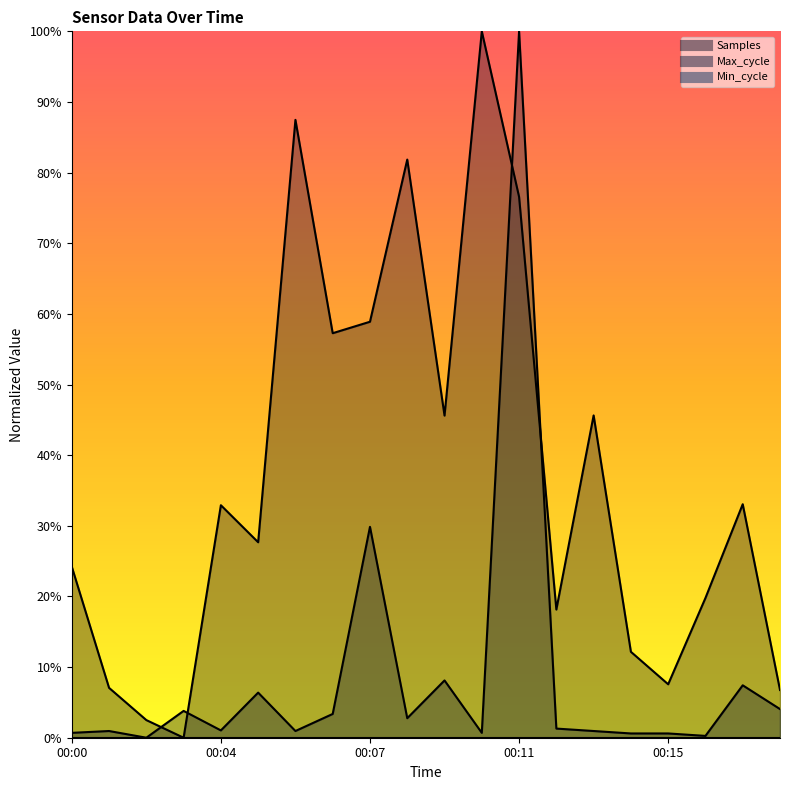

Reading left to right, what are all the values shown in this chart?

Samples: 24.2	7.1	2.5	0.0	32.9	27.7	87.5	57.3	58.9	81.8	45.6	100.0	76.6	18.1	45.6	12.2	7.6	19.8	33.1	6.8
Max_cycle: 0.7	0.9	0.0	3.8	1.0	6.4	0.9	3.4	29.9	2.8	8.1	0.7	100.0	1.3	0.9	0.6	0.6	0.3	7.4	4.1